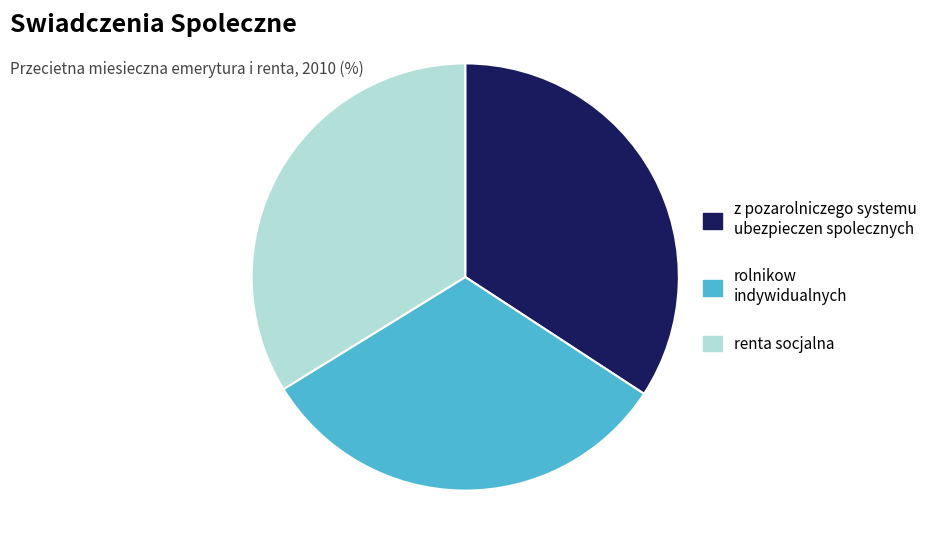

Approximately how many times larger is the value at z pozarolniczego systemu ubezpieczen spolecznych compared to rolnikow indywidualnych?

1.1